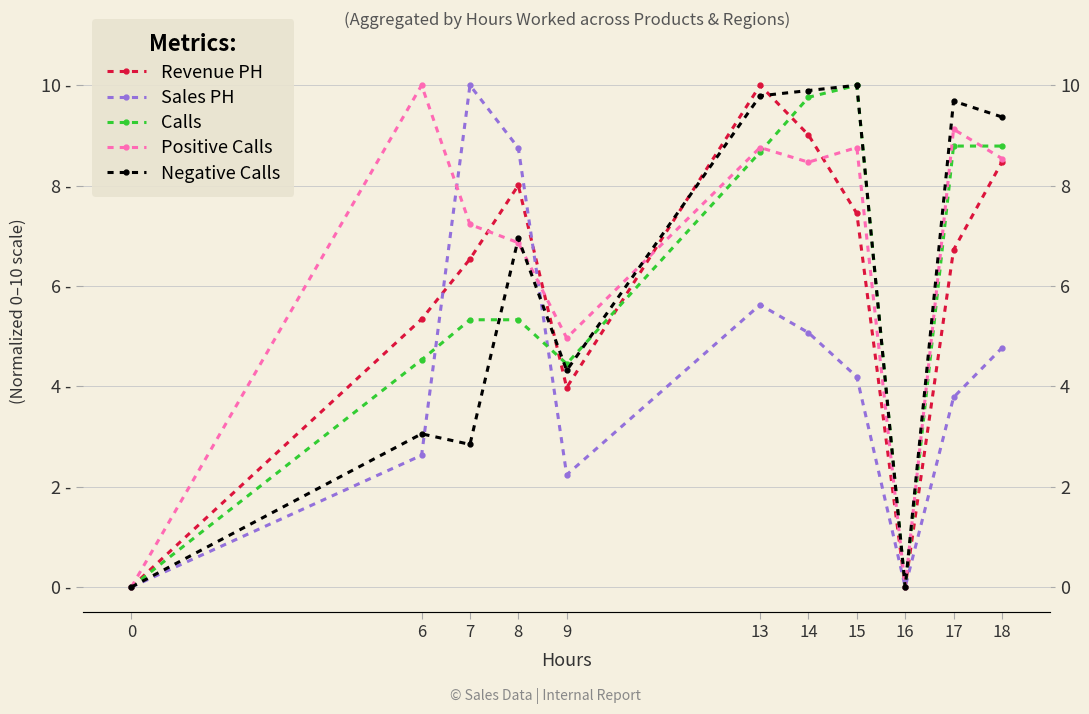

True or false: Calls and Revenue PH intersect in this chart.

True